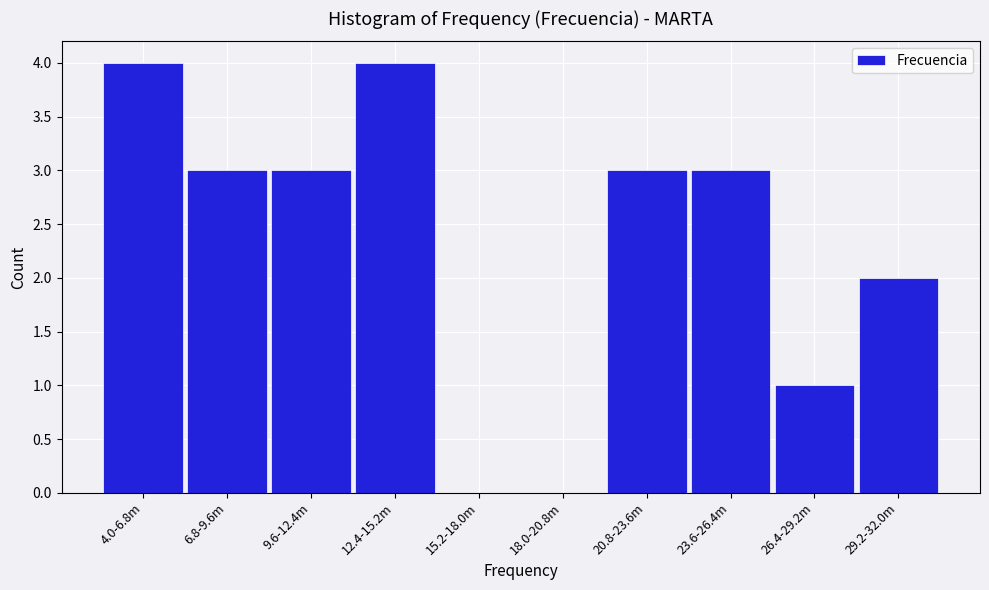

Reading left to right, transcribe all the data shown in this chart.

4.0-6.8m=4	6.8-9.6m=3	9.6-12.4m=3	12.4-15.2m=4	15.2-18.0m=0	18.0-20.8m=0	20.8-23.6m=3	23.6-26.4m=3	26.4-29.2m=1	29.2-32.0m=2